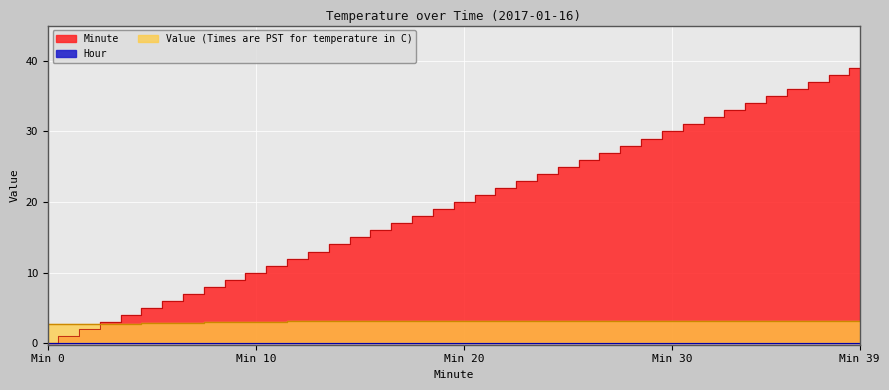

List the labels in order of Minute value, smallest first.

0, 1, 2, 3, 4, 5, 6, 7, 8, 9, 10, 11, 12, 13, 14, 15, 16, 17, 18, 19, 20, 21, 22, 23, 24, 25, 26, 27, 28, 29, 30, 31, 32, 33, 34, 35, 36, 37, 38, 39